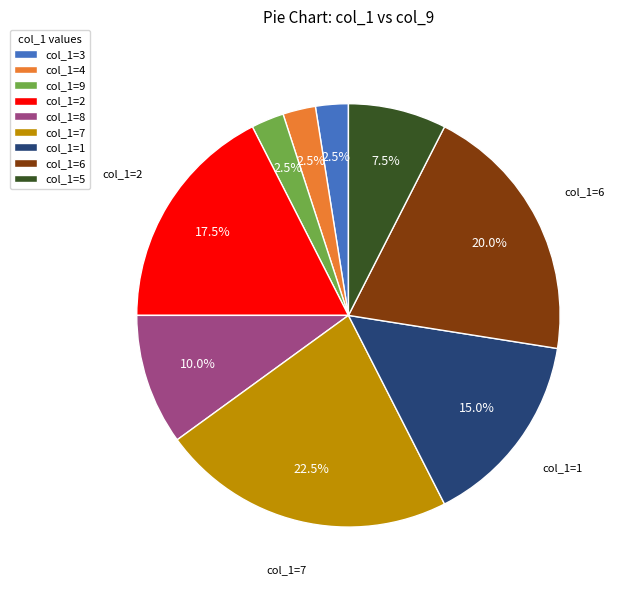

Does col_1=9 represent more than half of the total?

No